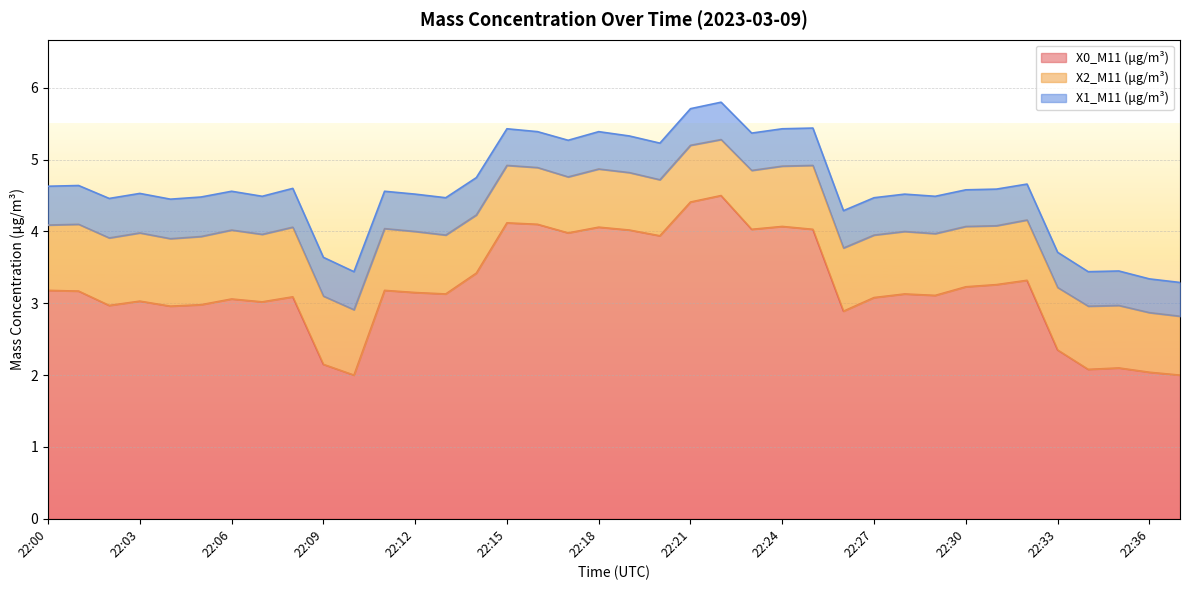

What is the difference between the maximum and minimum values in the X1_M11 (μg/m³) series?

0.1